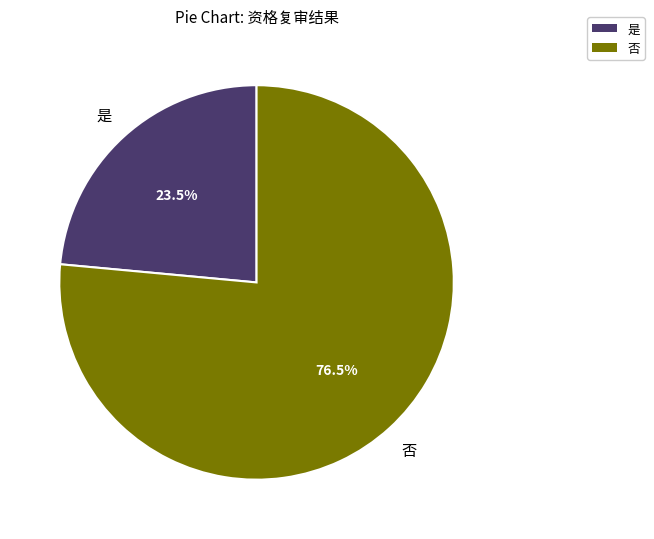

Does any single category account for the majority?

Yes